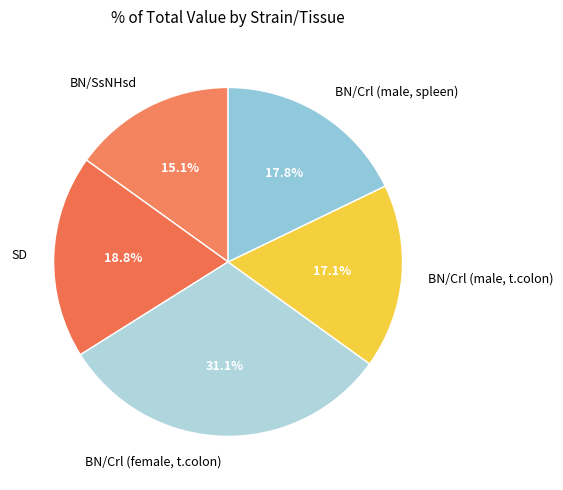

How many segments does this pie chart have?

5